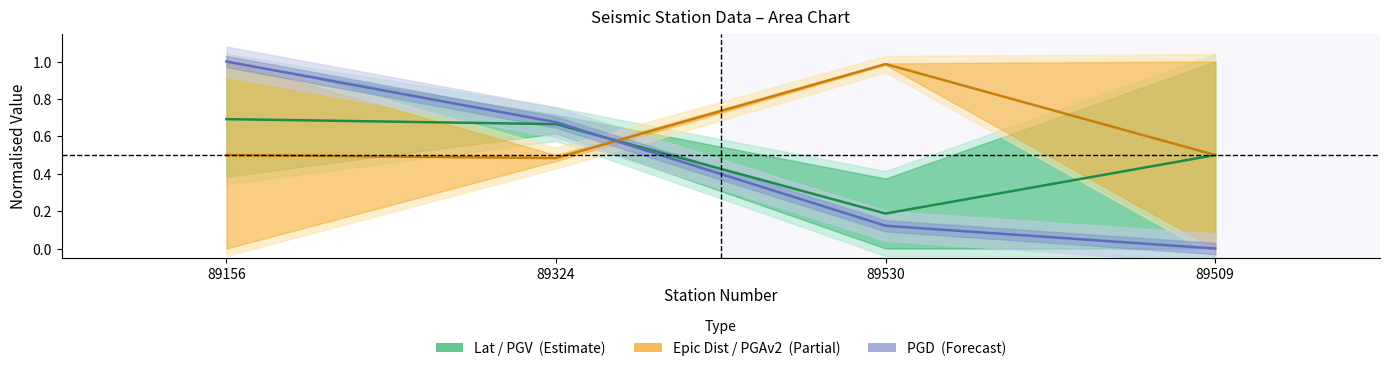

True or false: PGD (Forecast) and Epic Dist / PGAv2 (Partial) cross at least once.

True